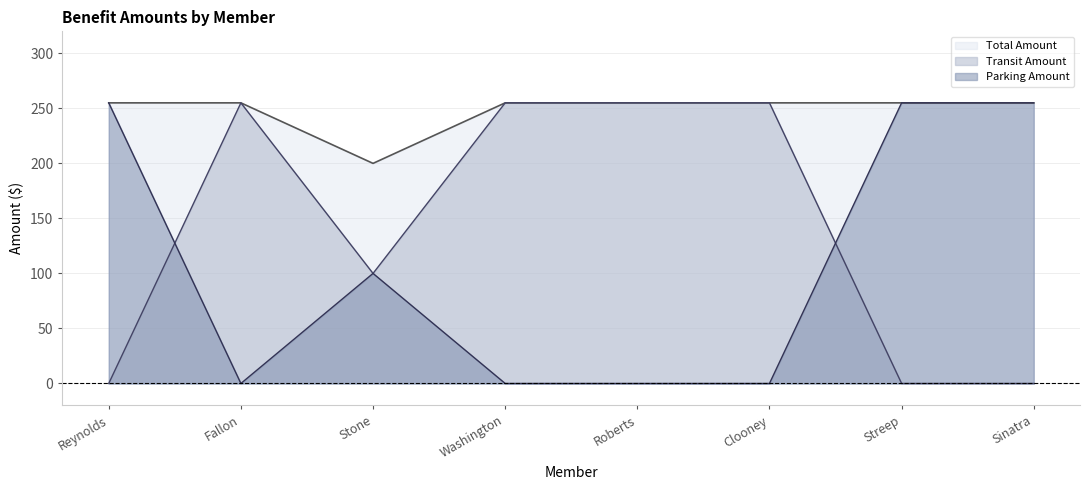

Read the Transit Amount value at Clooney, to the nearest 50.

250